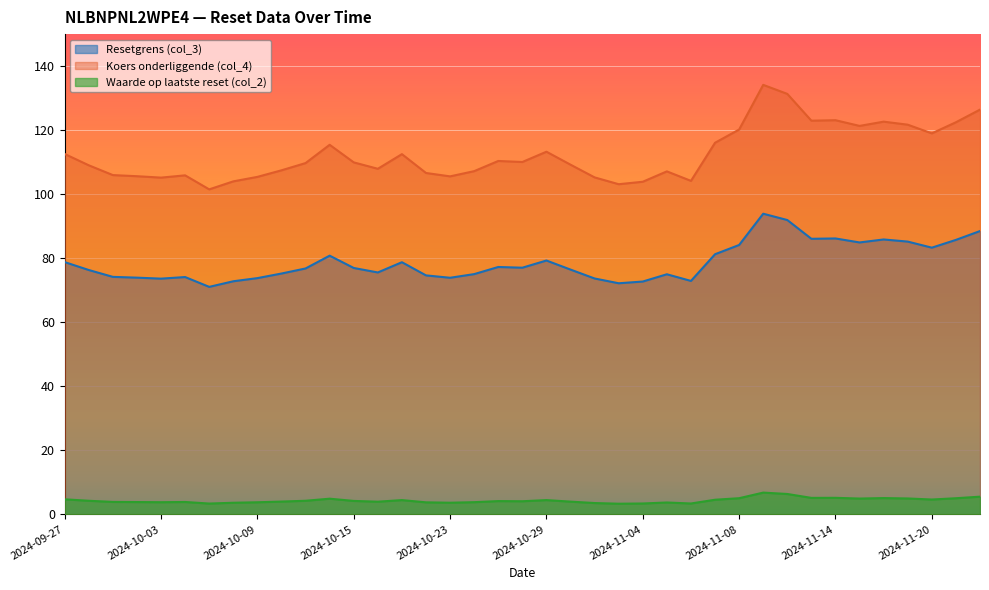

At which category does the chart reach its minimum across all series?

2024-11-01